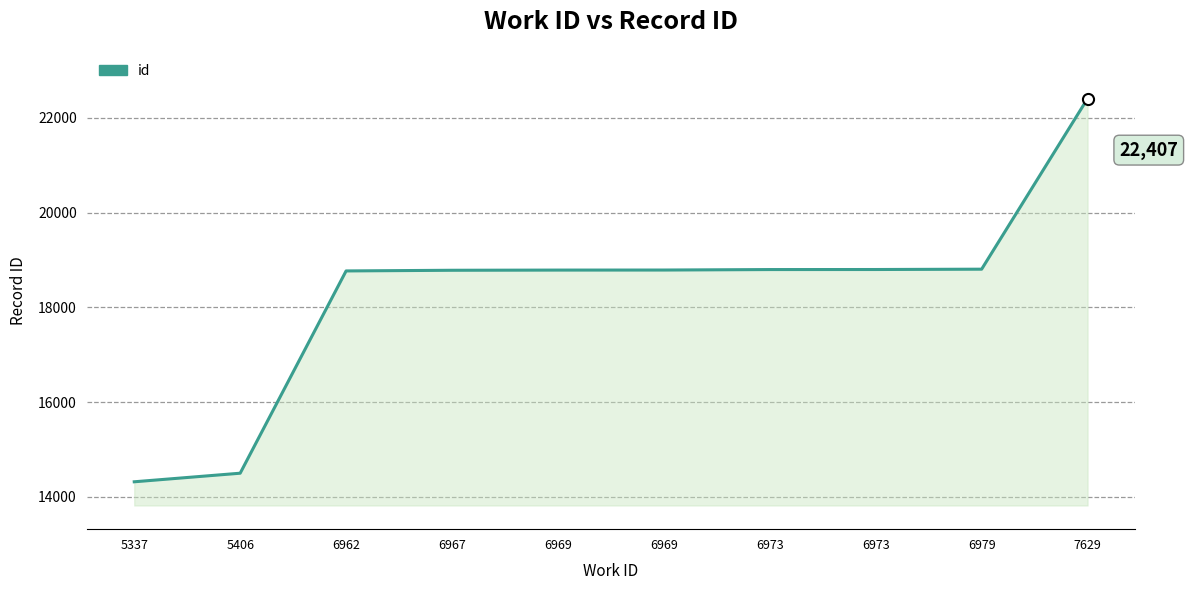

True or false: the data shows 5545 at 6973.

False